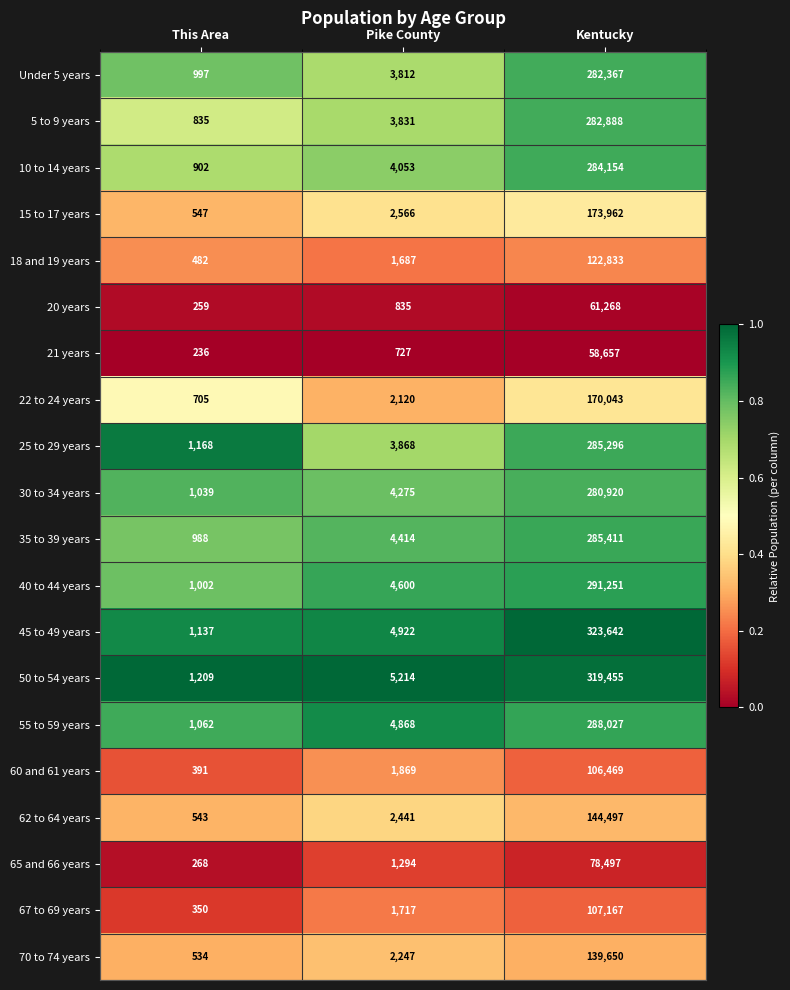

The value of 15 to 17 years at Pike County is 2566. True or false?

True